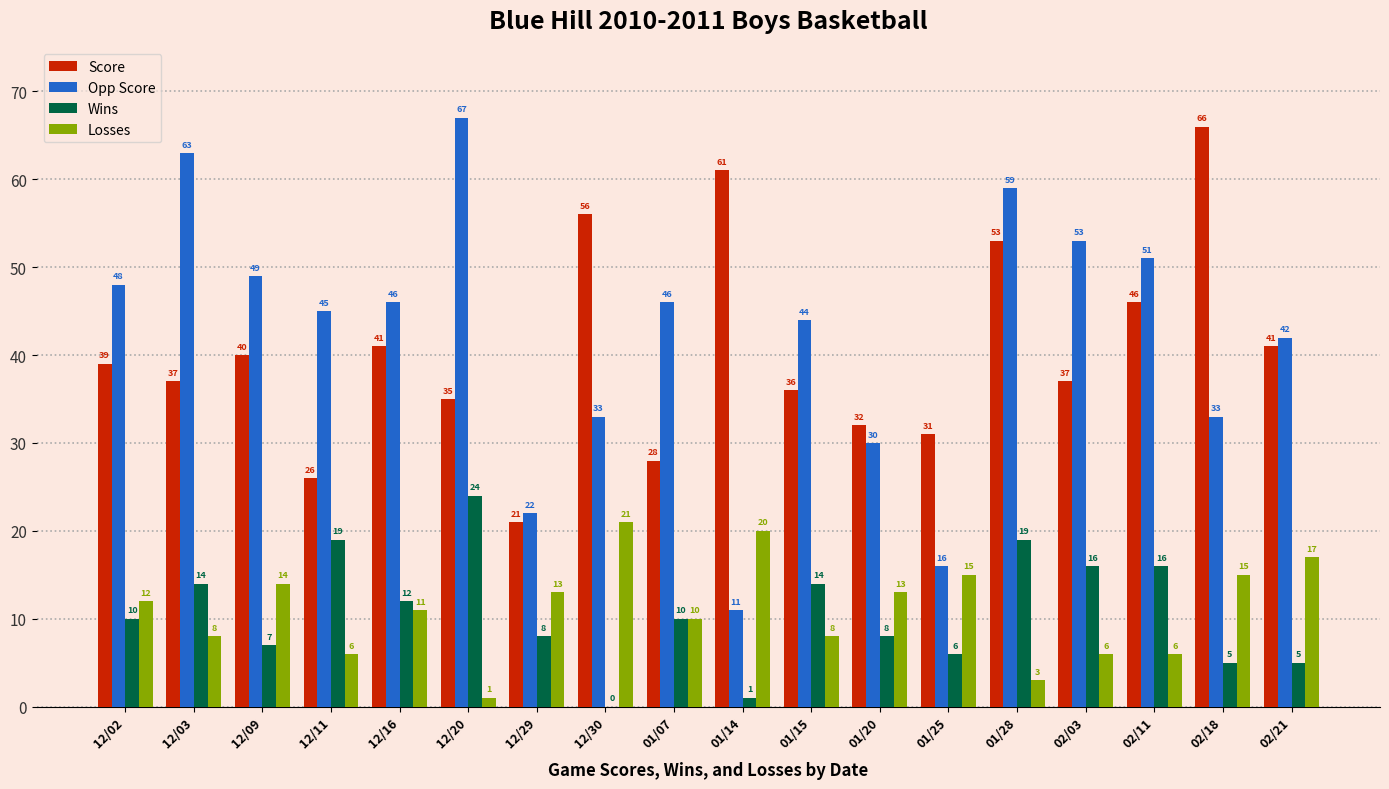

Which series changed the most between 12/03 and 12/30?

Opp Score